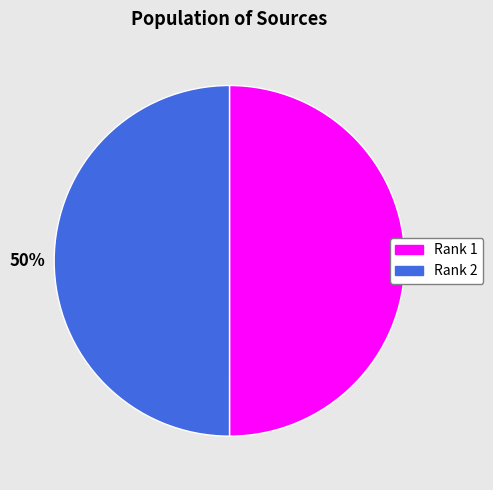

The Rank 2 slice represents 37% of the pie. True or false?

False